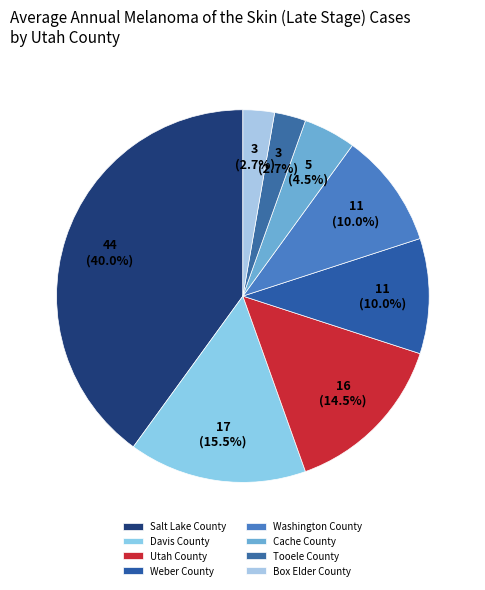

Count the number of slices in the pie.

8